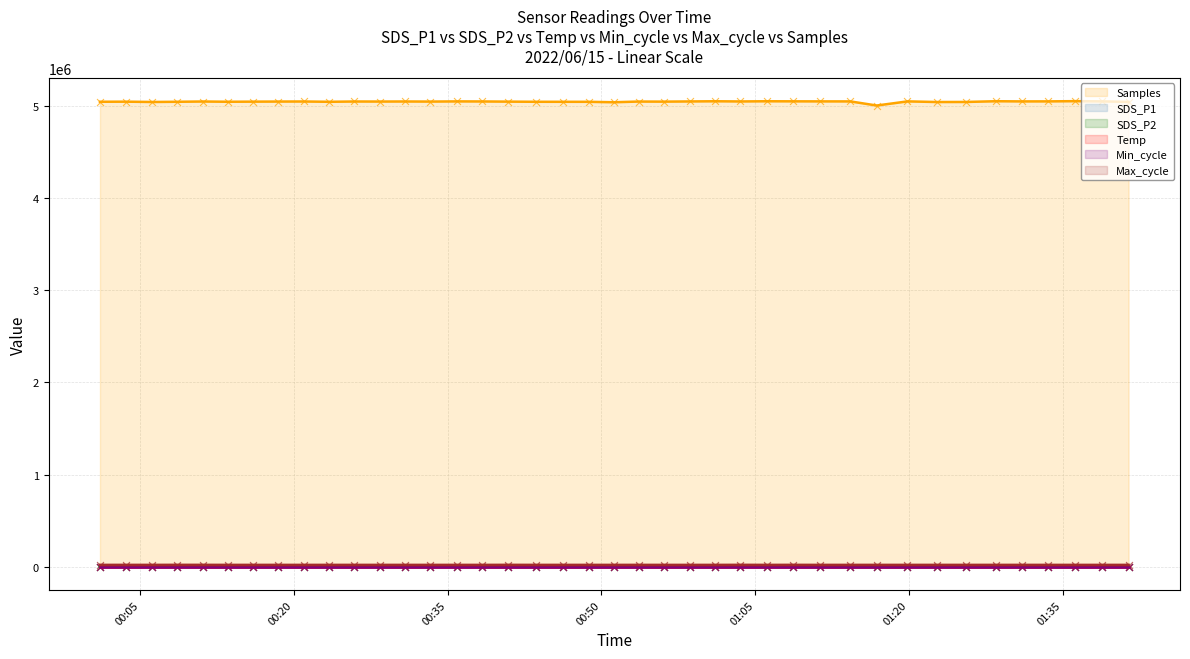

Which series reaches the minimum Y coordinate?

SDS_P2